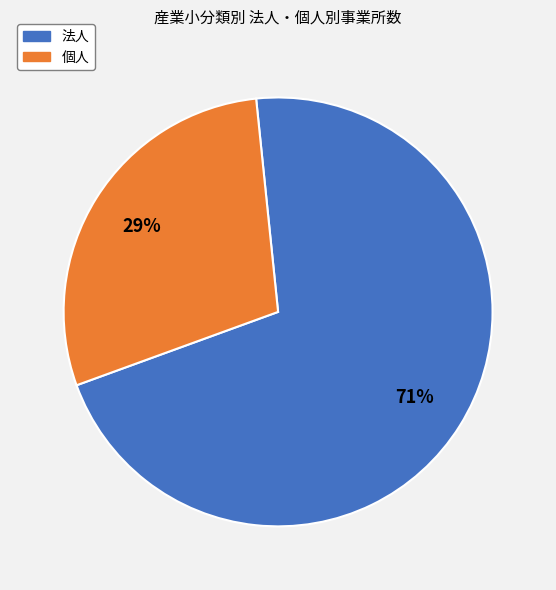

Does 法人 represent more than half of the total?

Yes